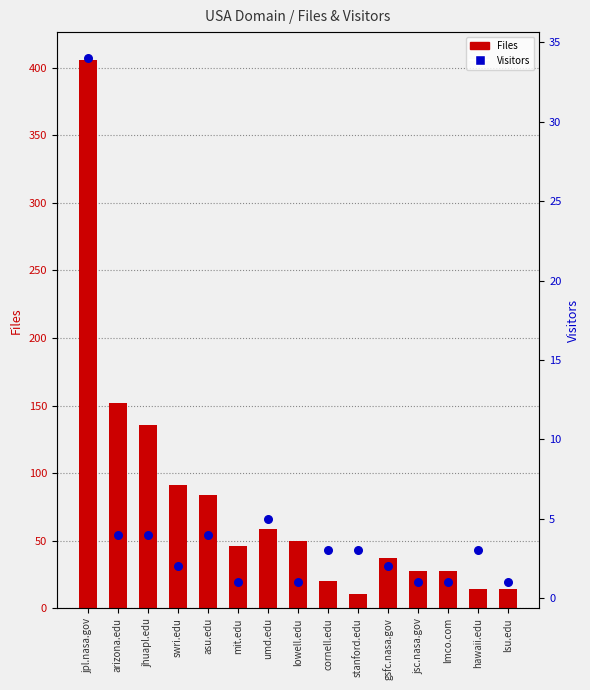

At which category is the sum across all series the highest?

jpl.nasa.gov